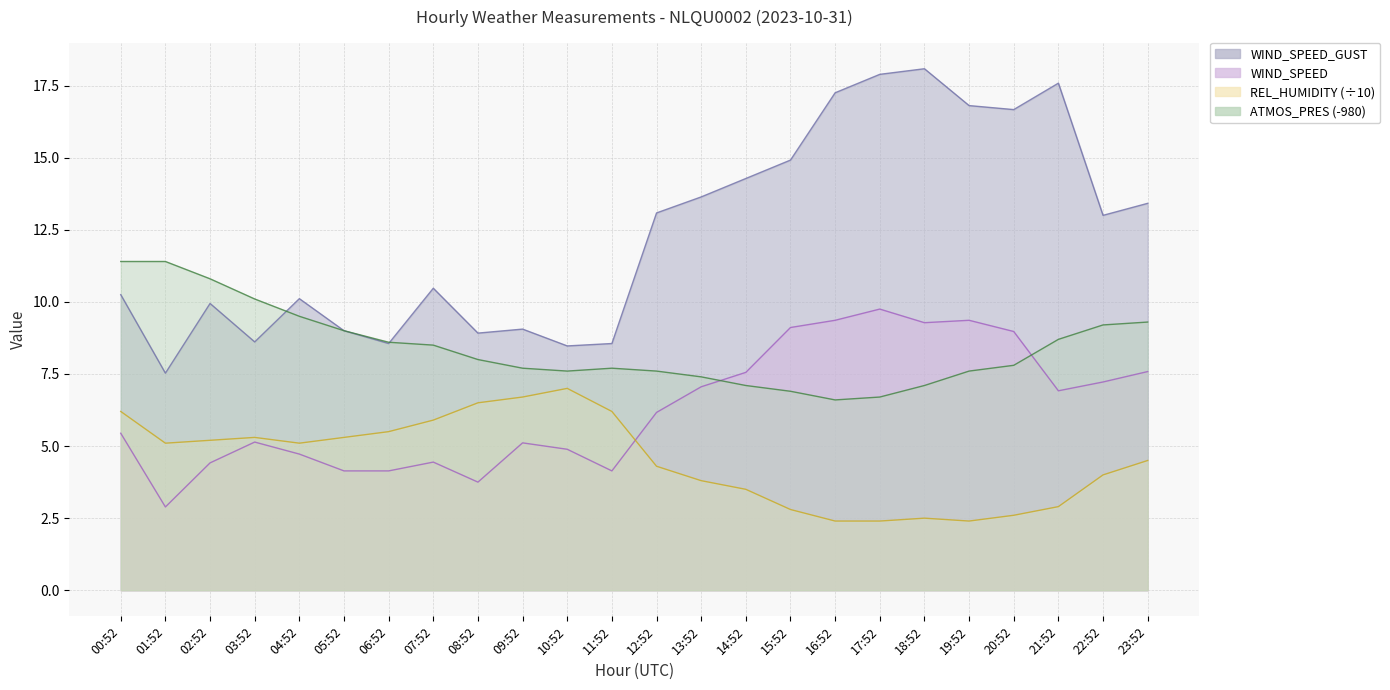

At how many categories does at least one series exceed 13?

11